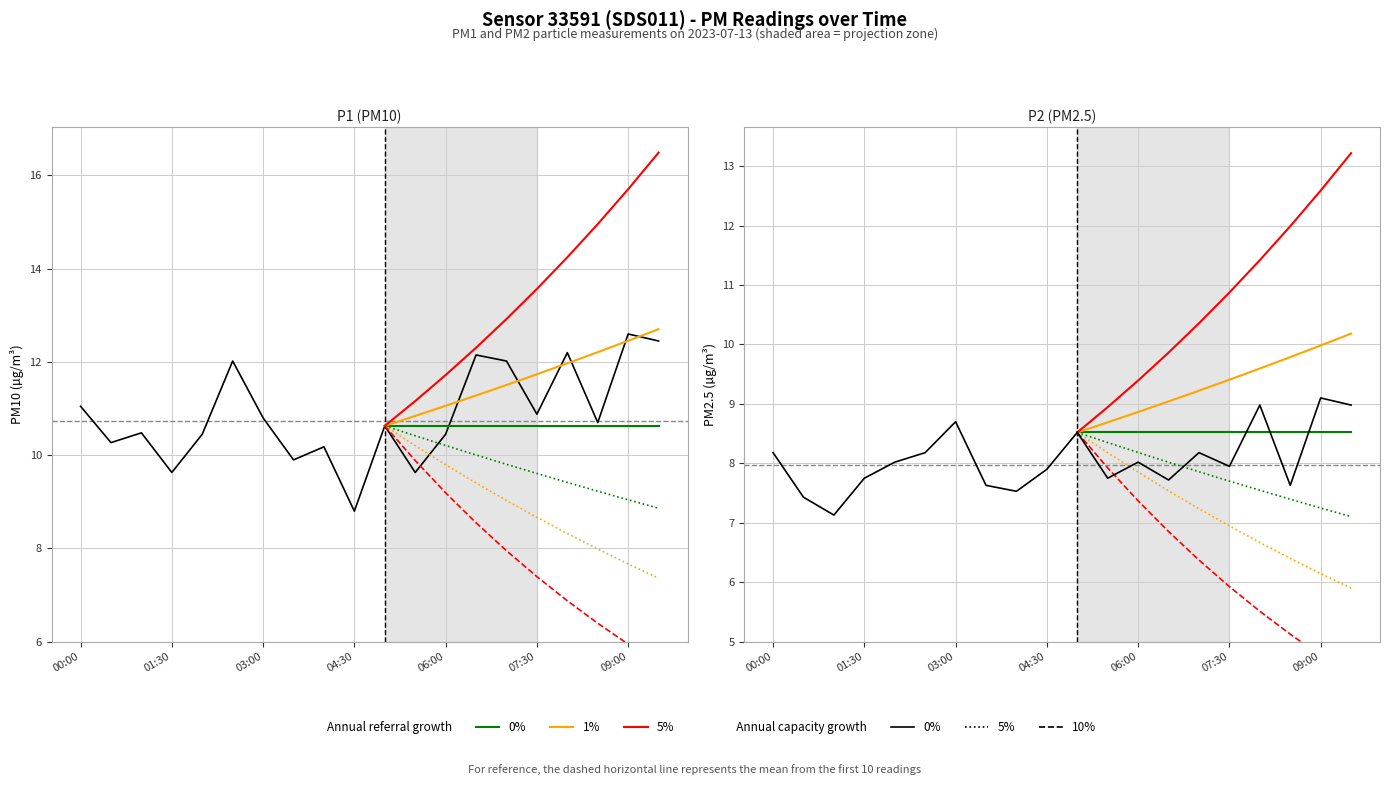

At which category does the chart reach its peak across all series?

09:00